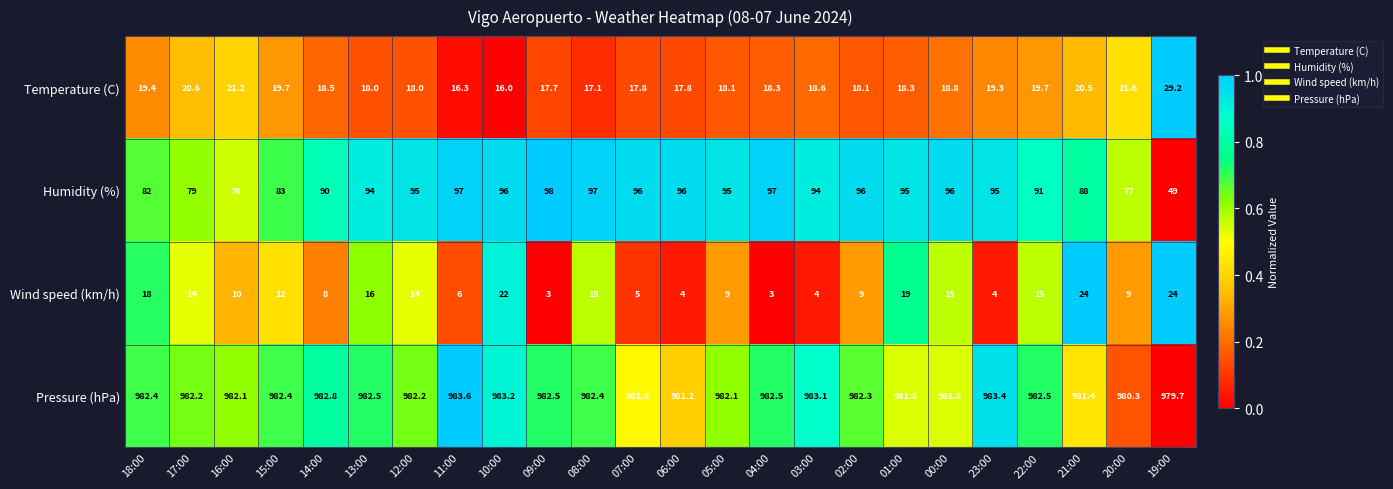

At which category does the chart reach its peak across all series?

11:00